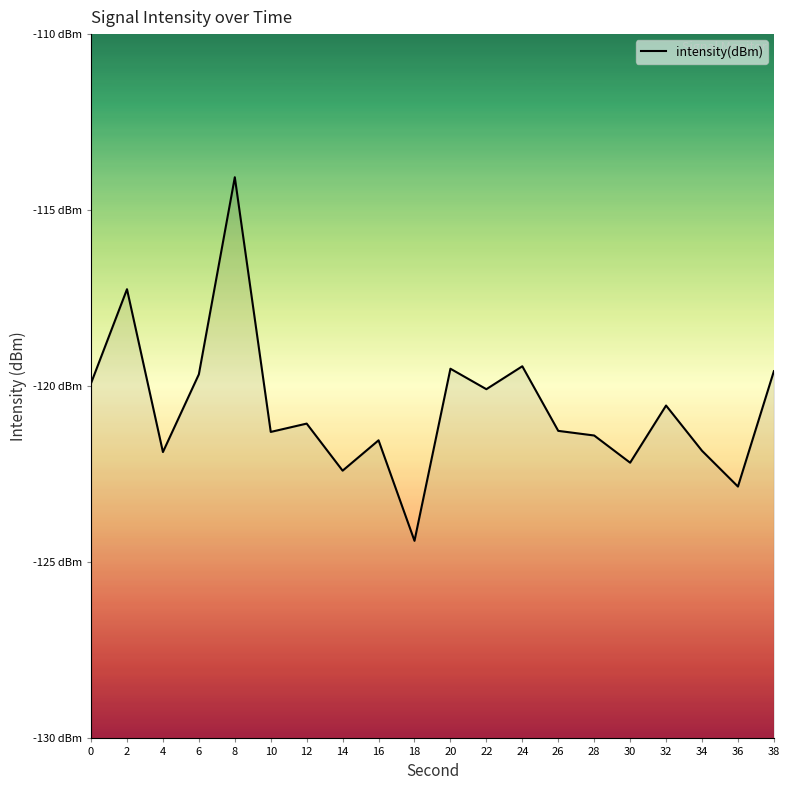

What is the value of the 17th point from the left?

-120.5